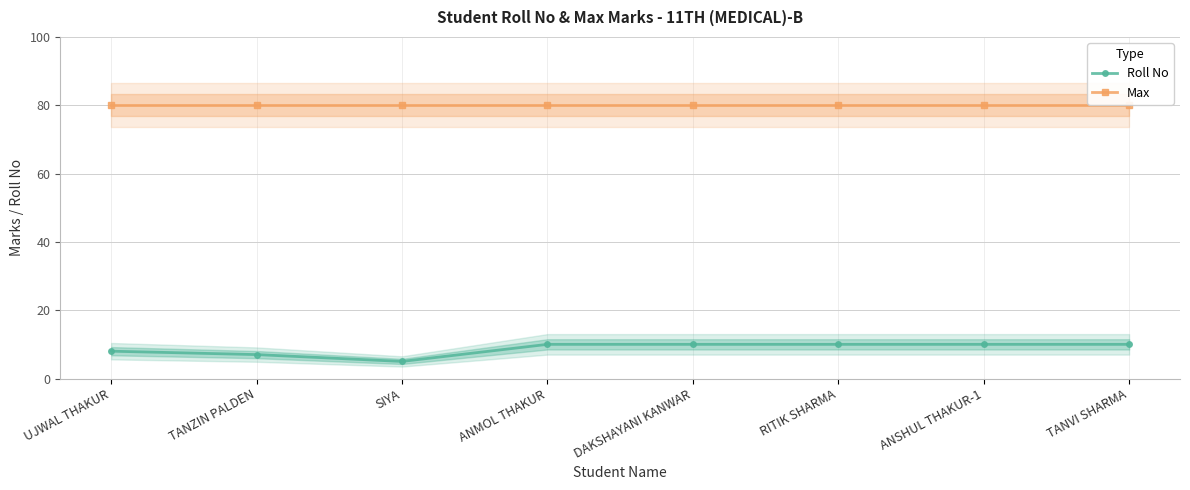

Between UJWAL THAKUR and ANSHUL THAKUR-1, which series saw the biggest shift?

Roll No